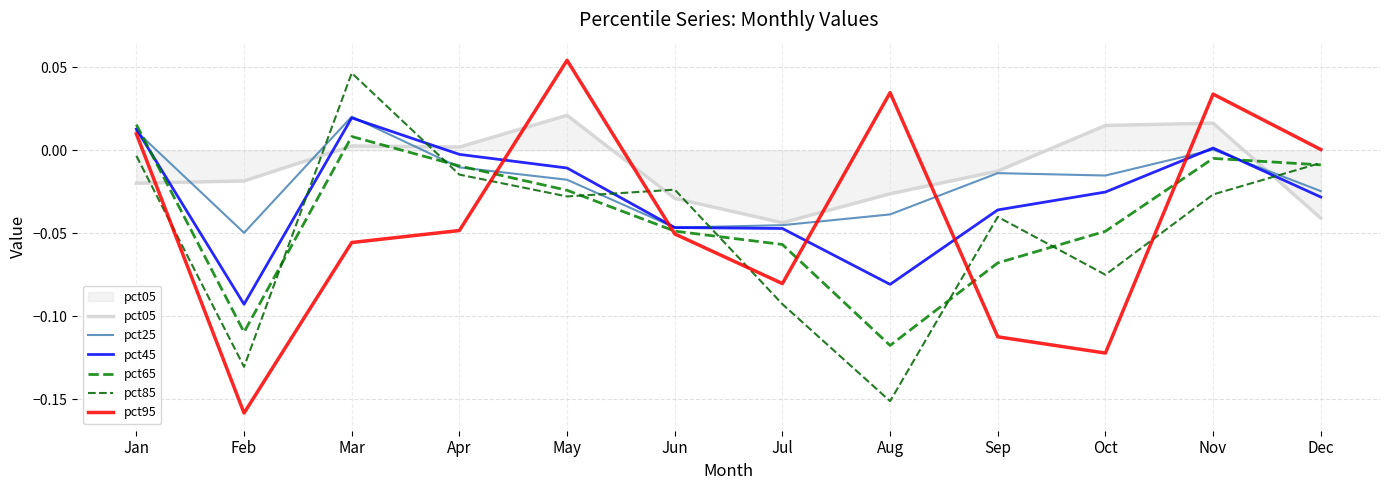

At which category does pct65 reach its first local peak?

Mar